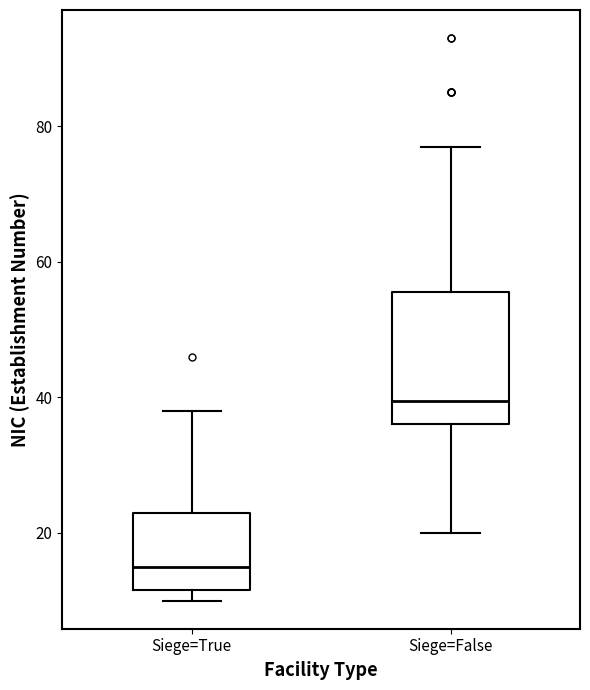

Which box's median line is the highest?

Siege=False